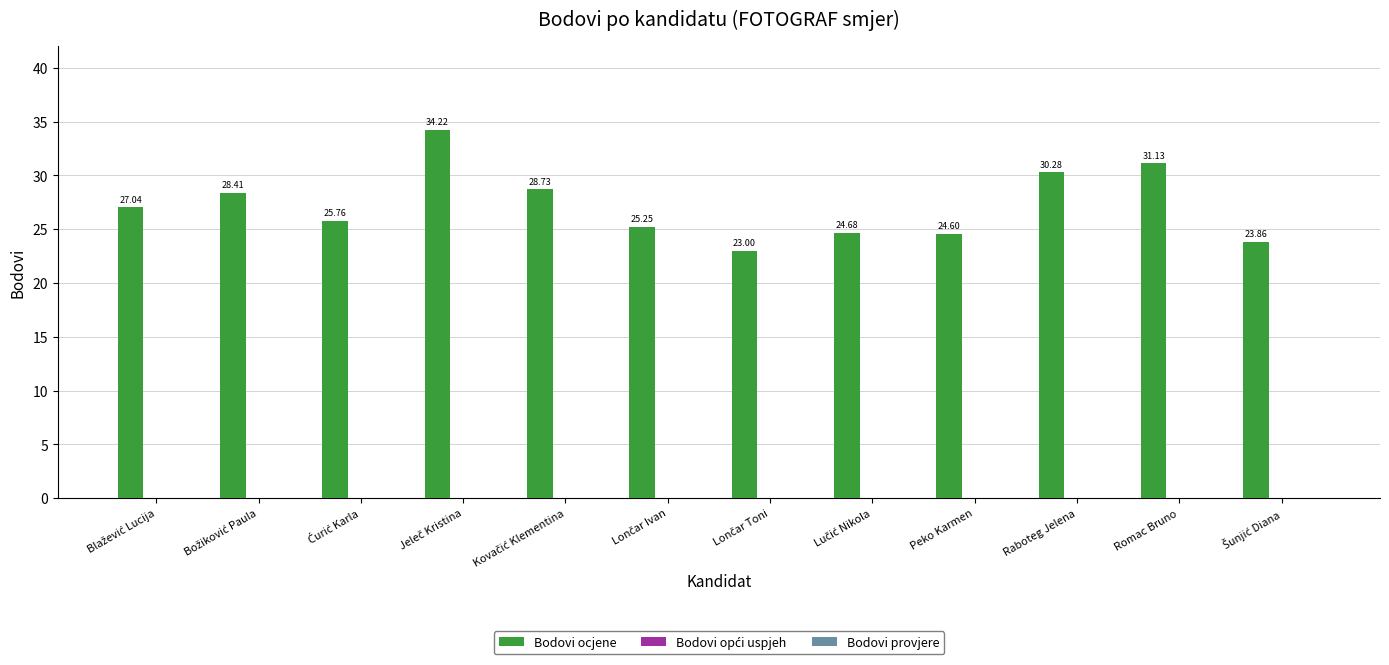

What is the average value?

27.2